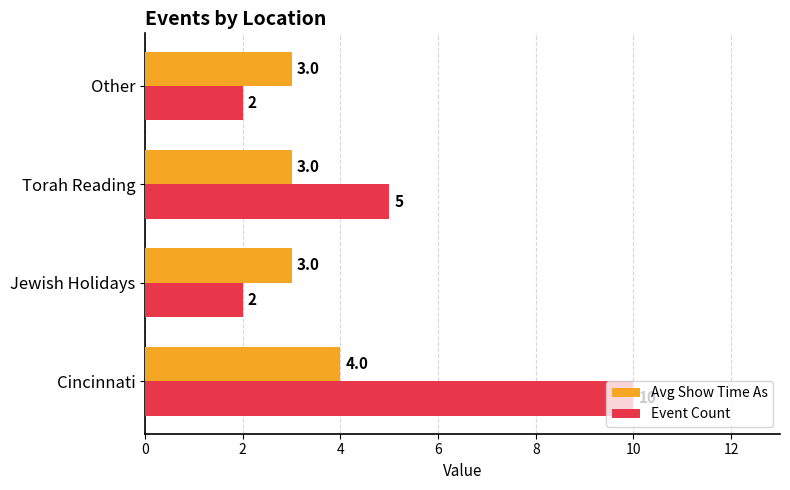

Rank the series at Jewish Holidays from lowest to highest value.

Event Count, Avg Show Time As